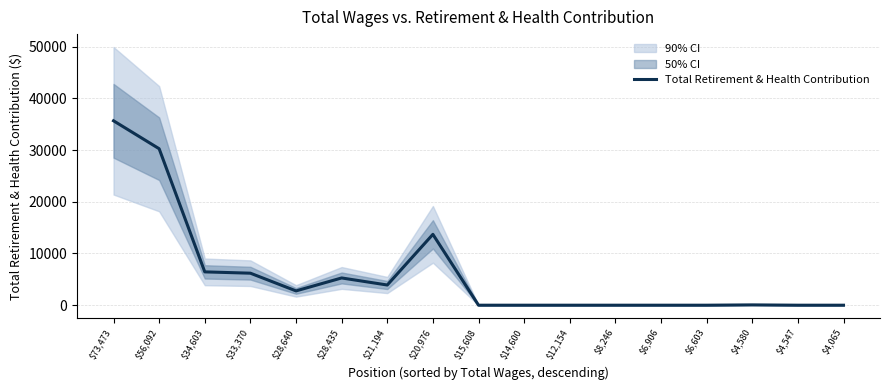

True or false: the data shows 19539 at $14,600.

False